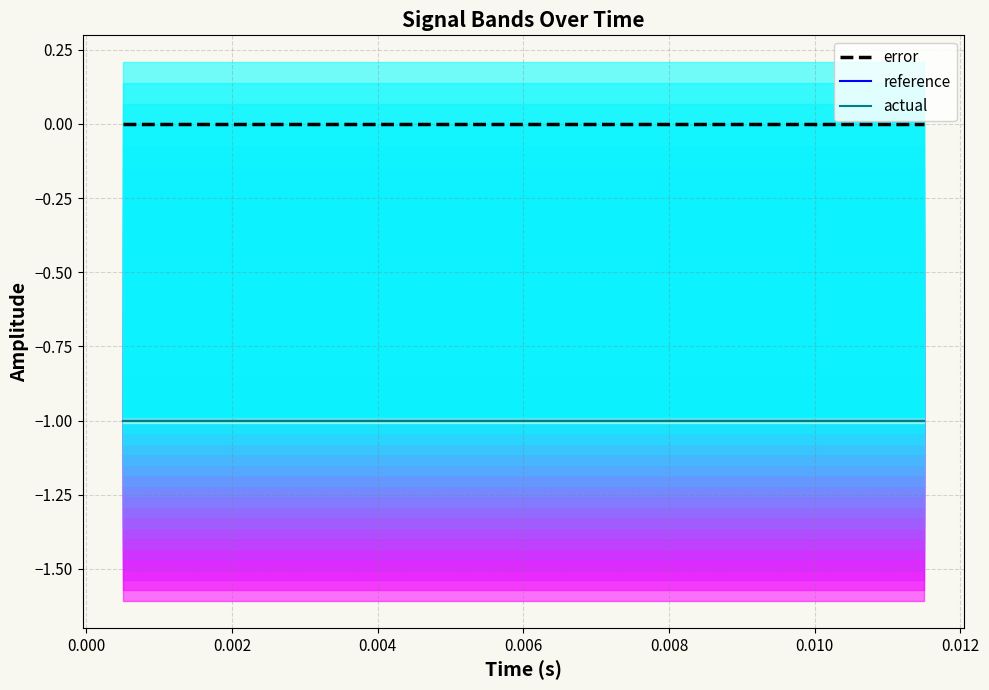

True or false: reference has more than 0 interior local peaks.

False